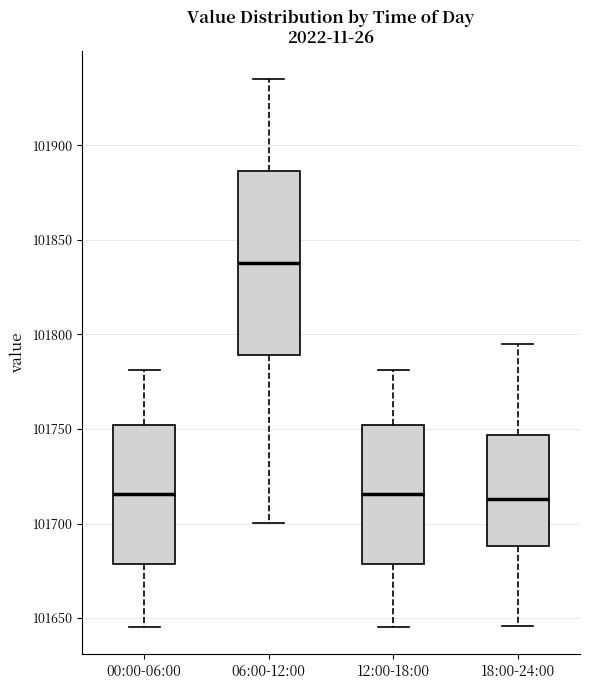

Where is the upper edge of the box for 18:00-24:00 on the y-axis? The values are not printed on the chart, so give them approximately, as read against the axis.

101745